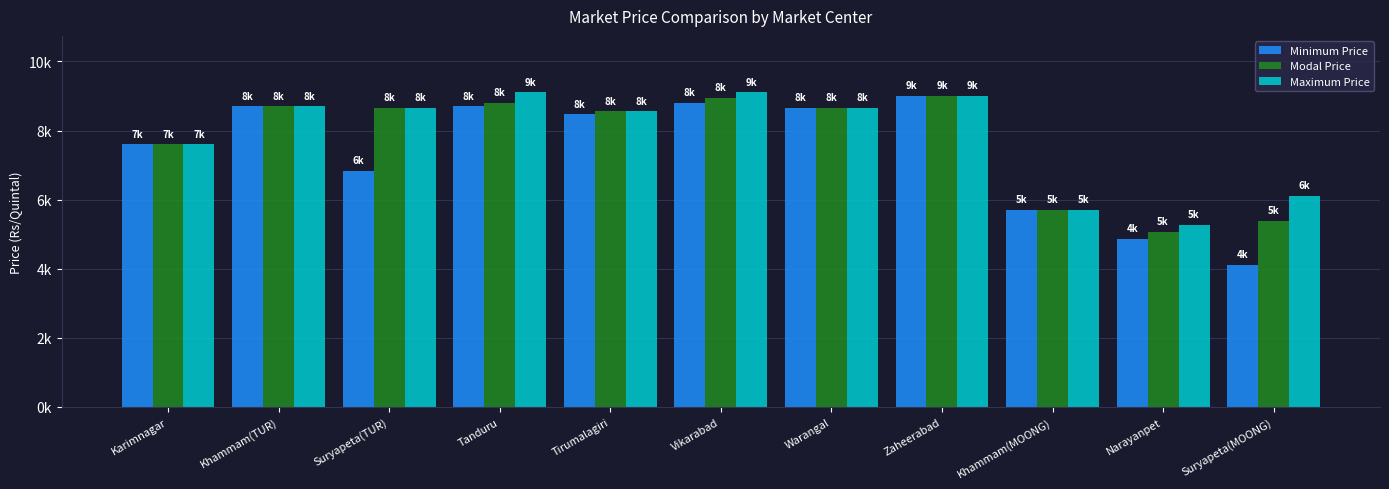

What is the label of the 1st bar from the left?

Karimnagar